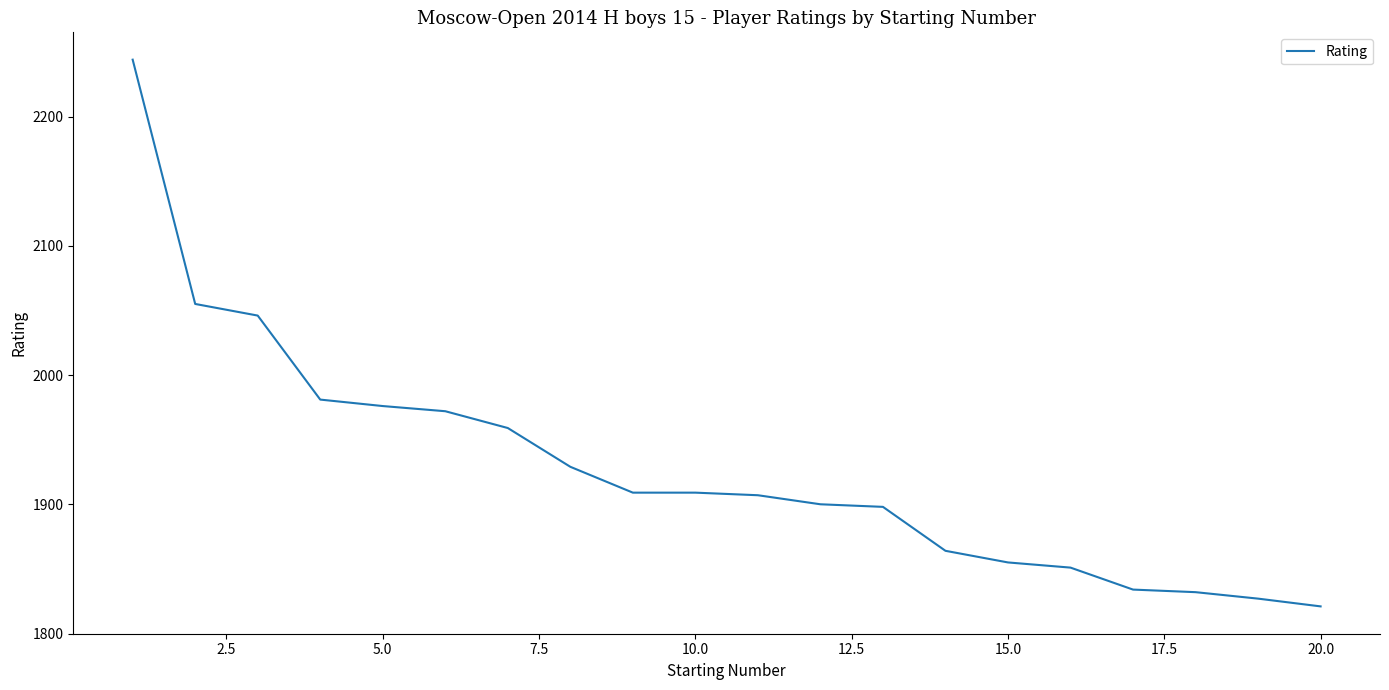

What is the minimum value shown in the chart?

1821